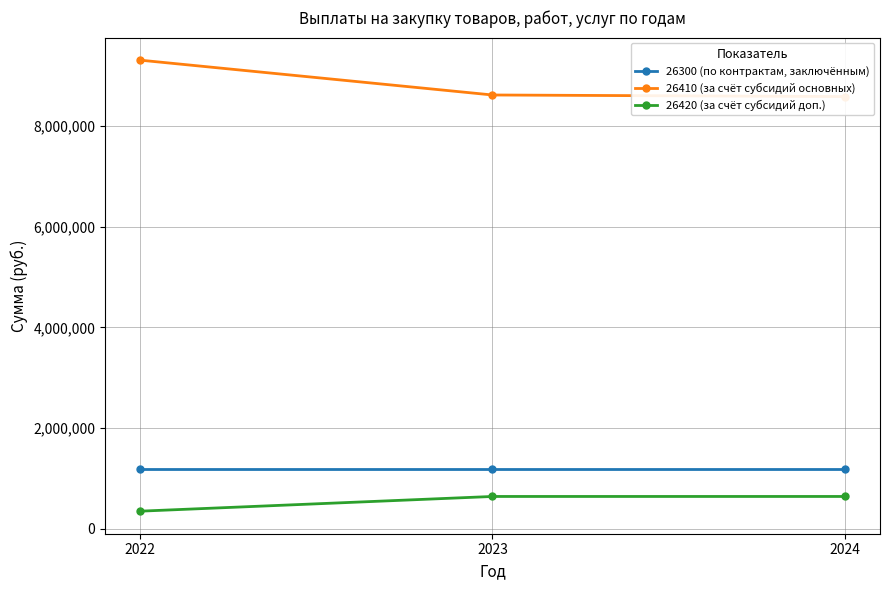

What are all the series names shown in the legend?

26300 (по контрактам, заключённым), 26410 (за счёт субсидий основных), 26420 (за счёт субсидий доп.)